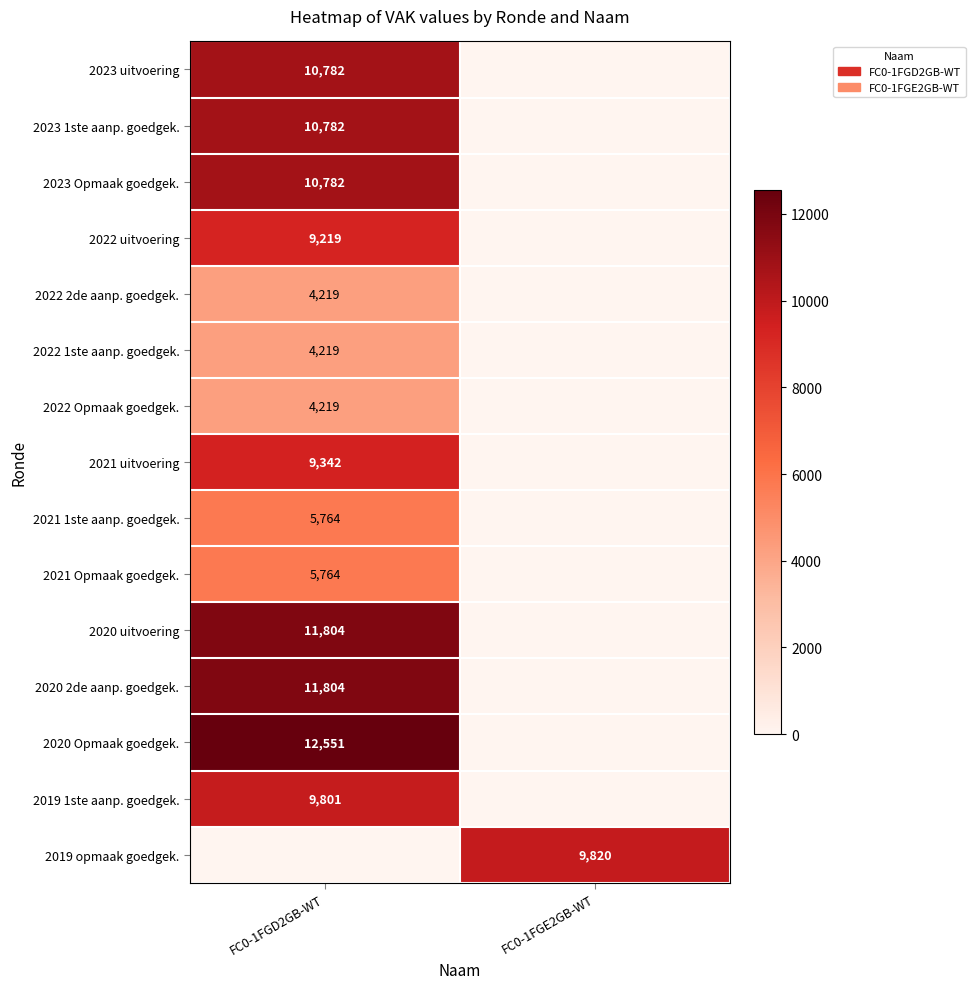

Is it true that 2020 2de aanp. goedgek. equals 11804 at FC0-1FGD2GB-WT?

True